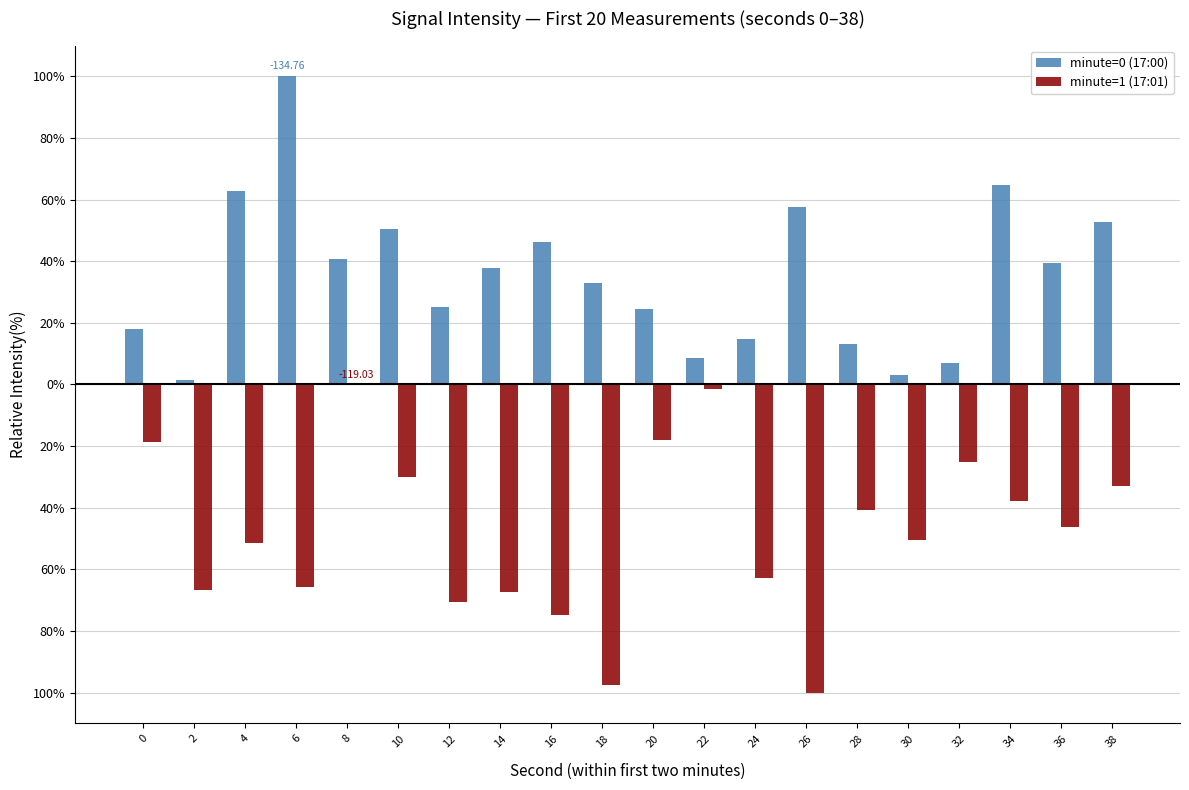

Which has a higher value, 24 or 36?

36